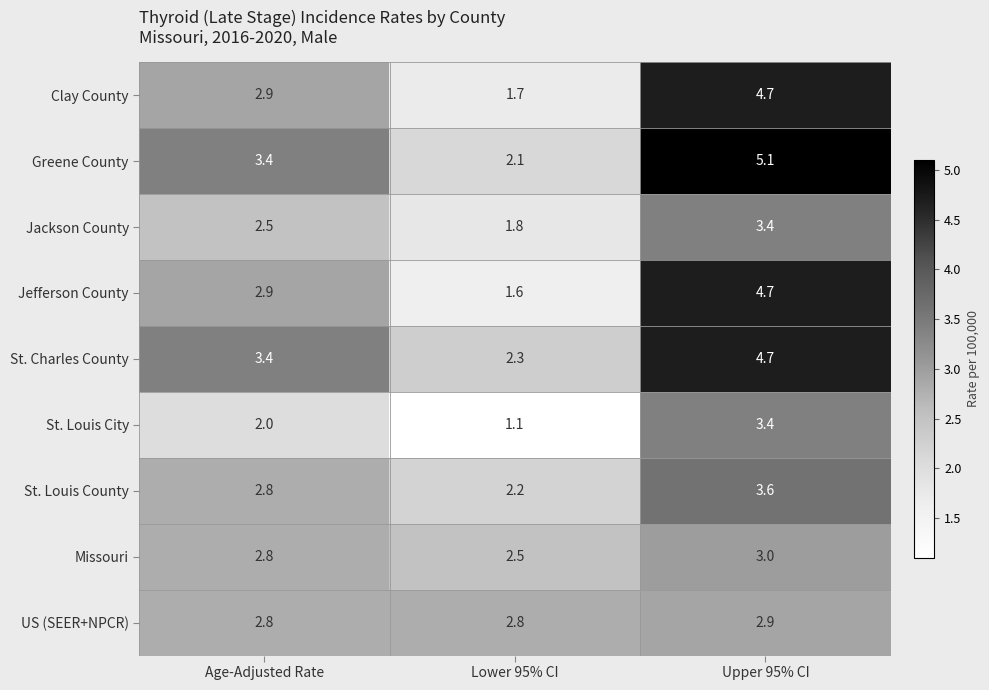

At which category is the sum across all series the highest?

Upper 95% CI